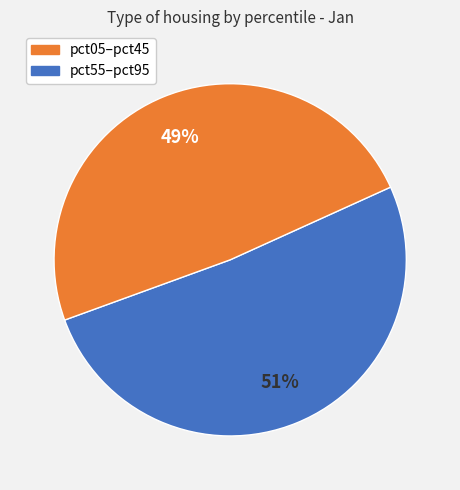

Is there any slice that represents more than half of the pie?

Yes